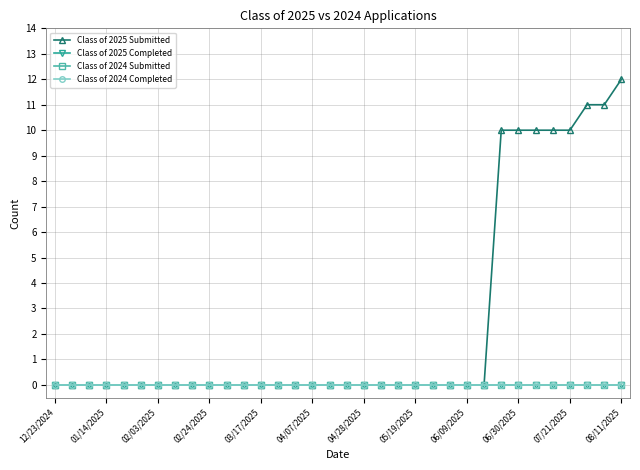

Does the chart have visible grid lines?

Yes